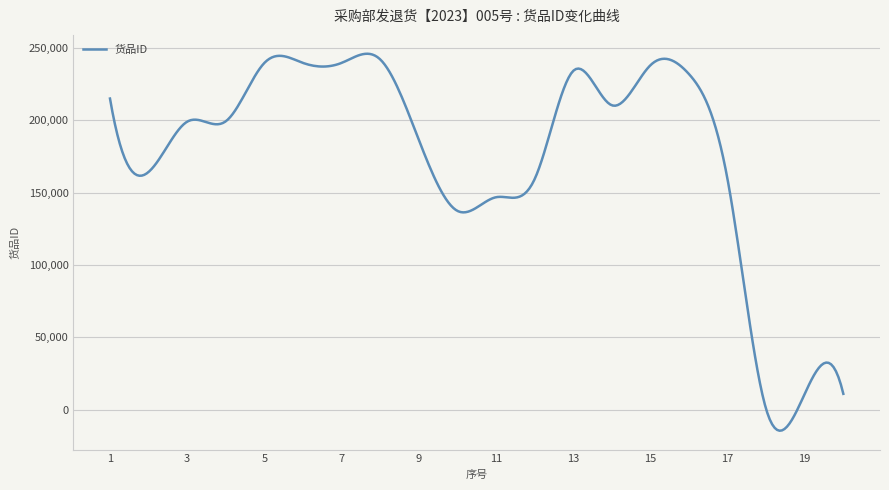

What is the maximum value shown in the chart?

246113.1